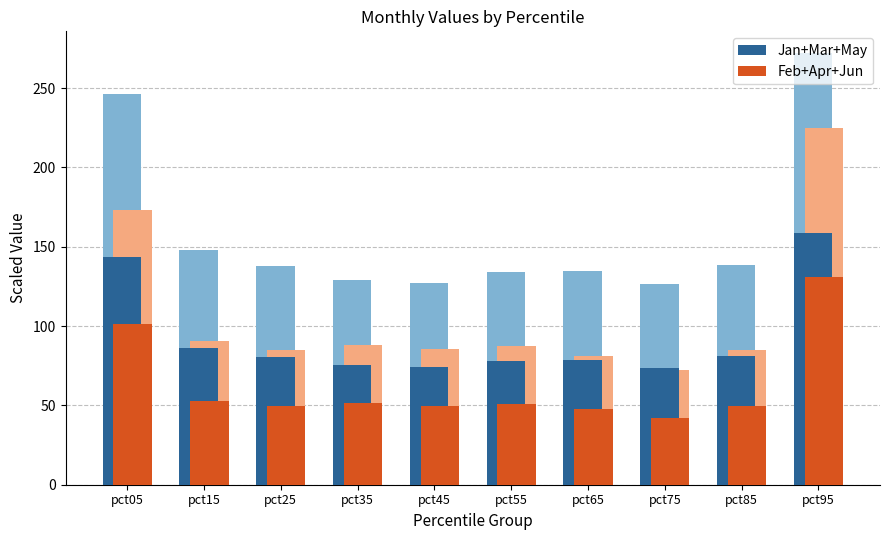

Which label corresponds to the largest value in the chart?

pct95